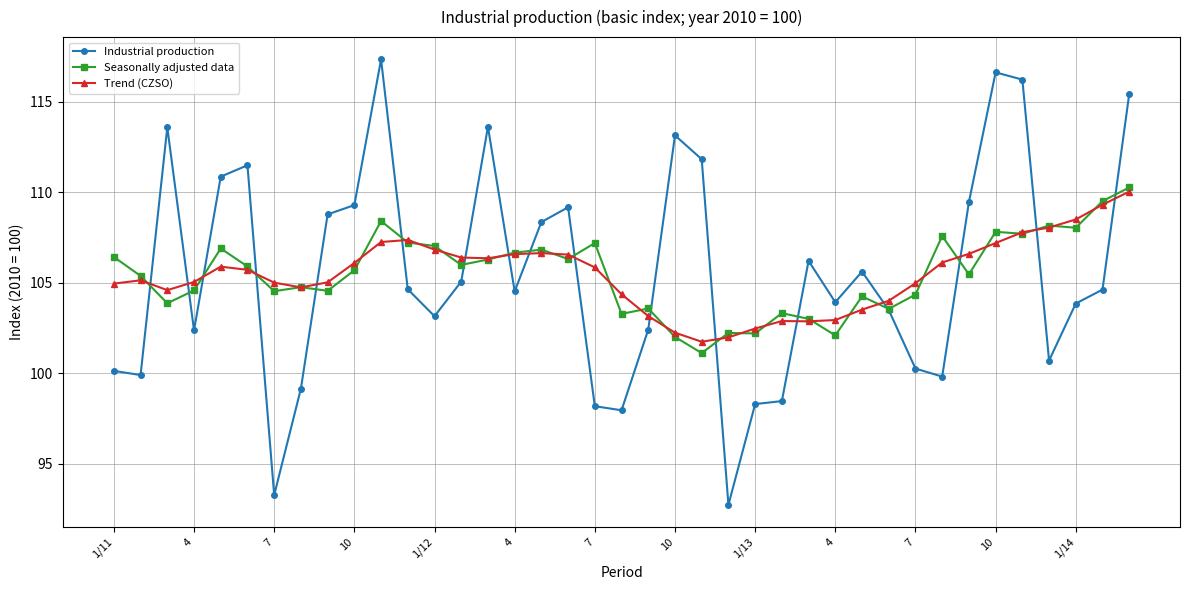

What is the highest value of the Seasonally adjusted data series?

110.3